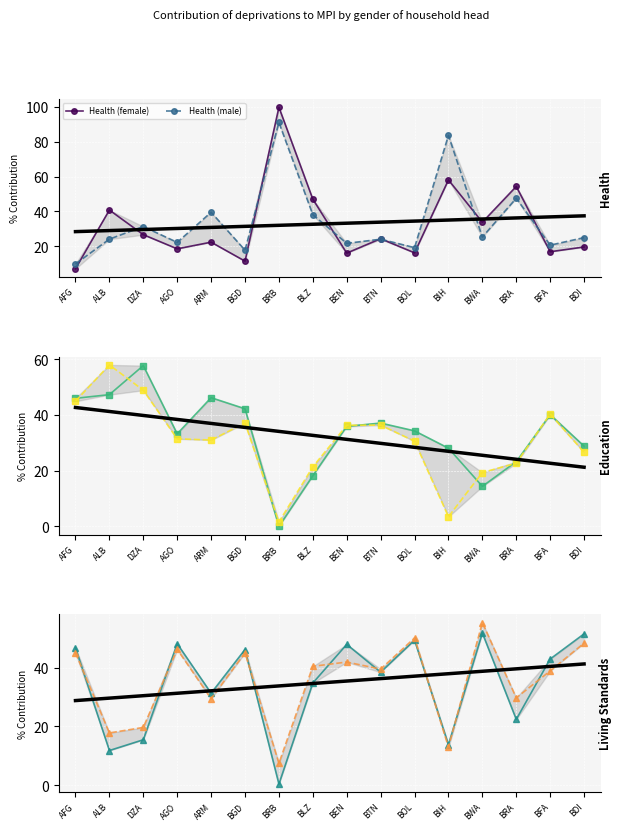

At which label is Education (female) closest to 28?

BIH